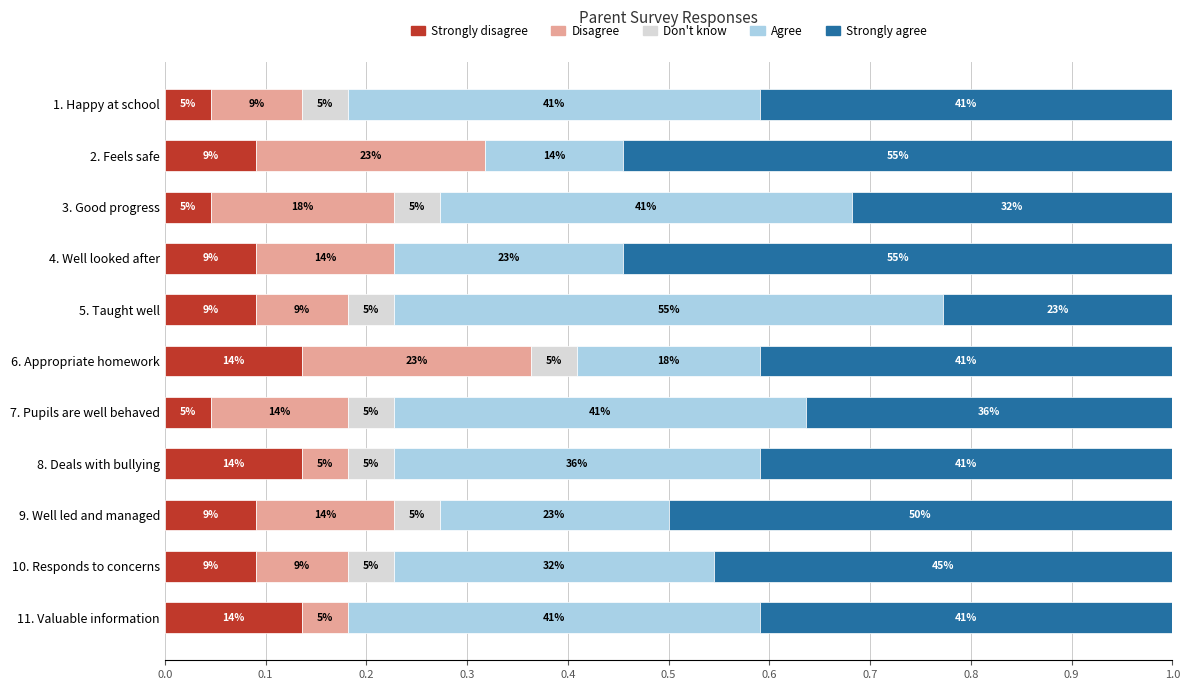

What is the difference between the maximum and minimum values in the Disagree series?

0.2